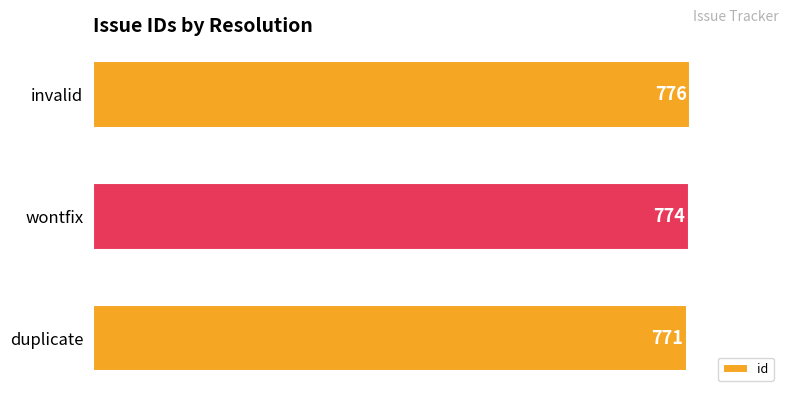

What is the difference between the maximum and minimum values?

5